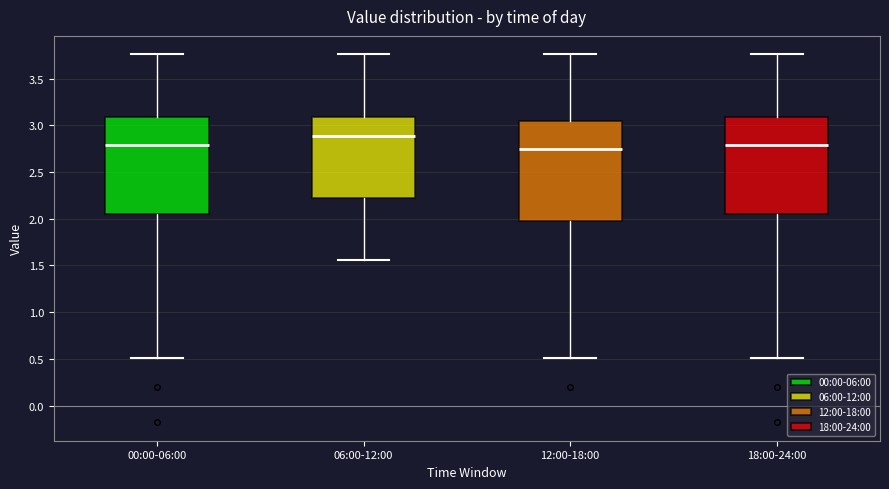

Reading left to right, read every box against the y-axis: the position of its median line, the range the box covers, and the ends of its whiskers. The values are not printed on the chart, so give them approximately, as read against the axis.

00:00-06:00: median 2.80, box 2.05 to 3.10, whiskers 0.50 to 3.75
06:00-12:00: median 2.90, box 2.20 to 3.10, whiskers 1.55 to 3.75
12:00-18:00: median 2.75, box 2.00 to 3.05, whiskers 0.50 to 3.75
18:00-24:00: median 2.80, box 2.05 to 3.10, whiskers 0.50 to 3.75